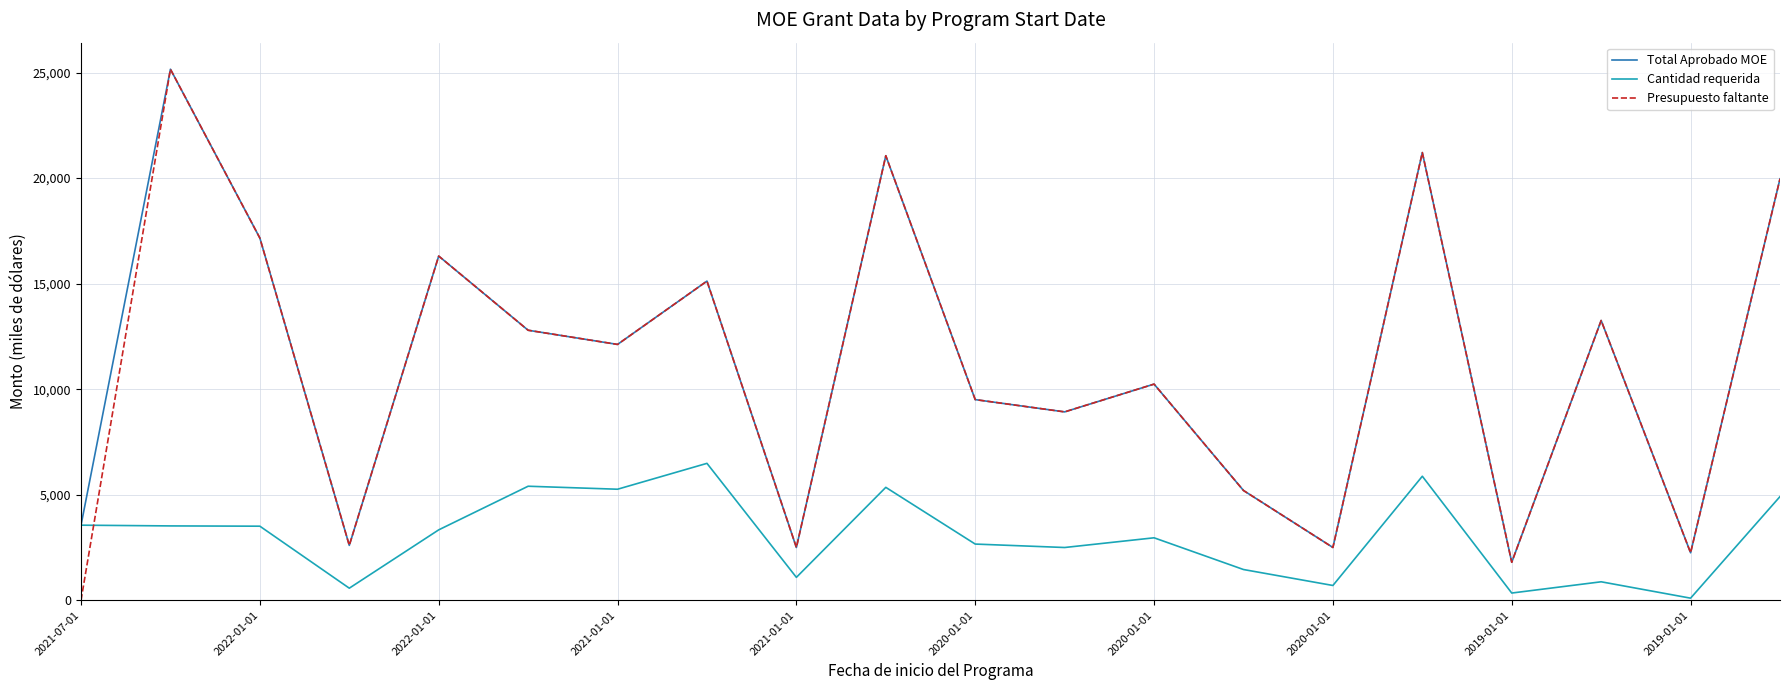

Does the chart display data point markers on the line(s)?

No